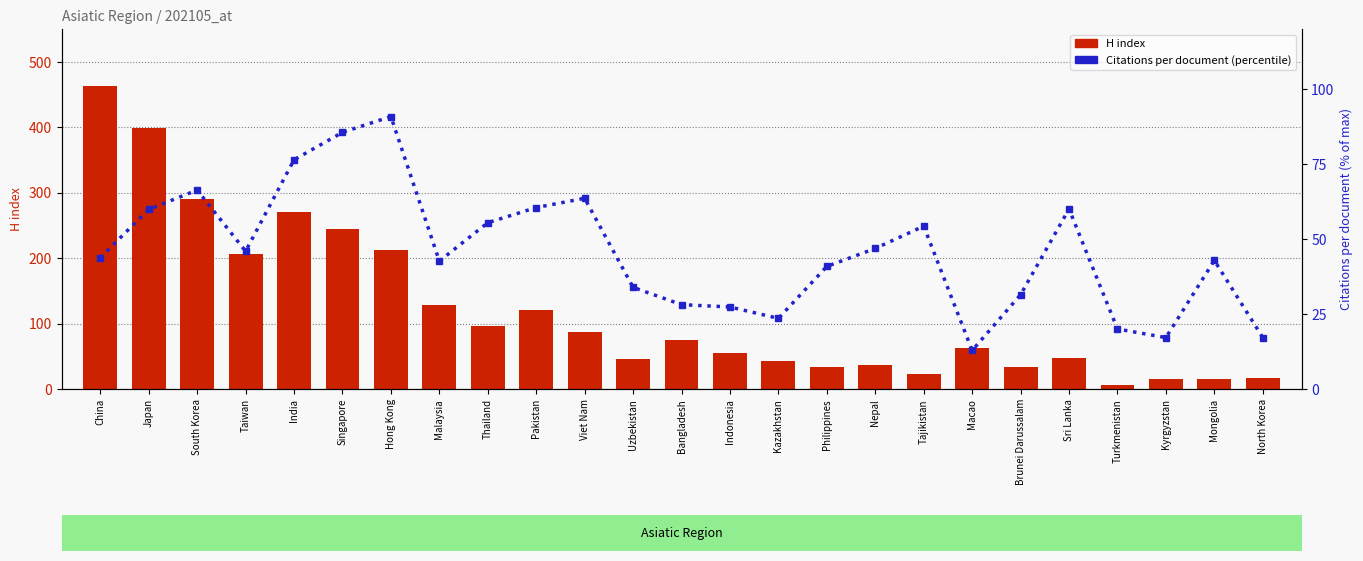

Where does the H index series first go above 63?

China